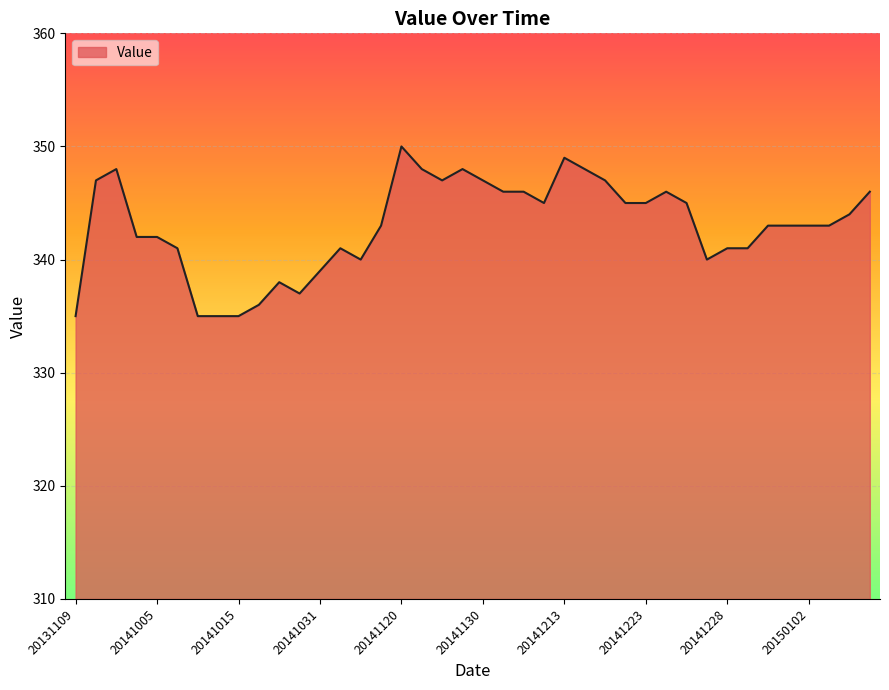

What is the difference between the maximum and second lowest values?

15